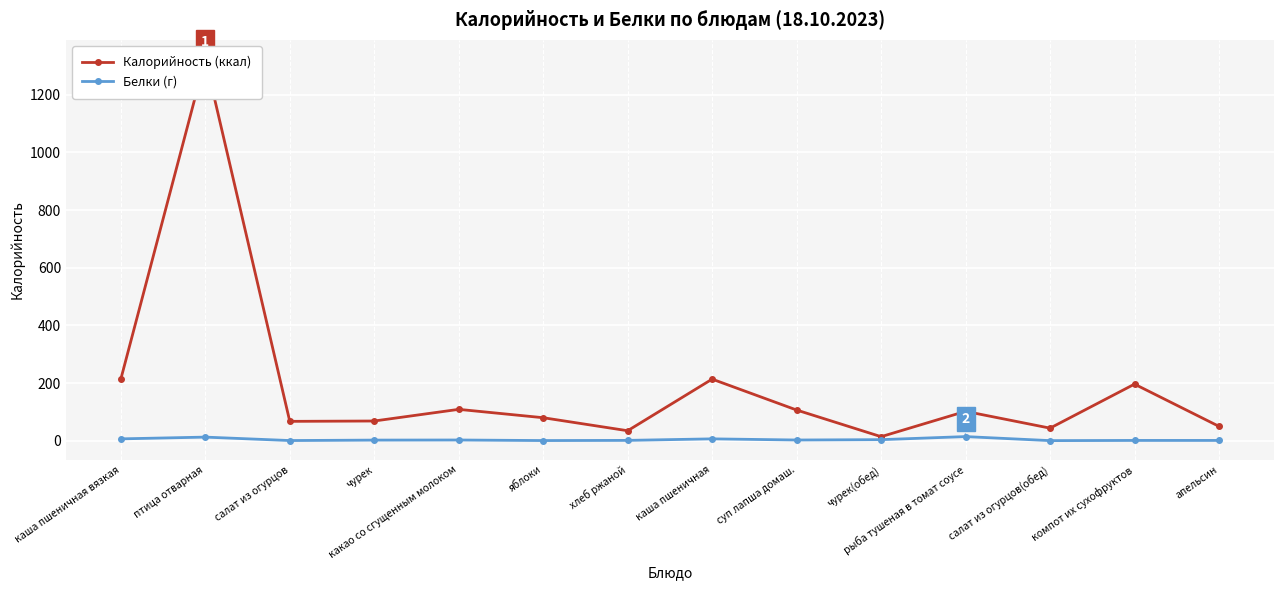

Which series has the largest total across all categories?

Калорийность (ккал)